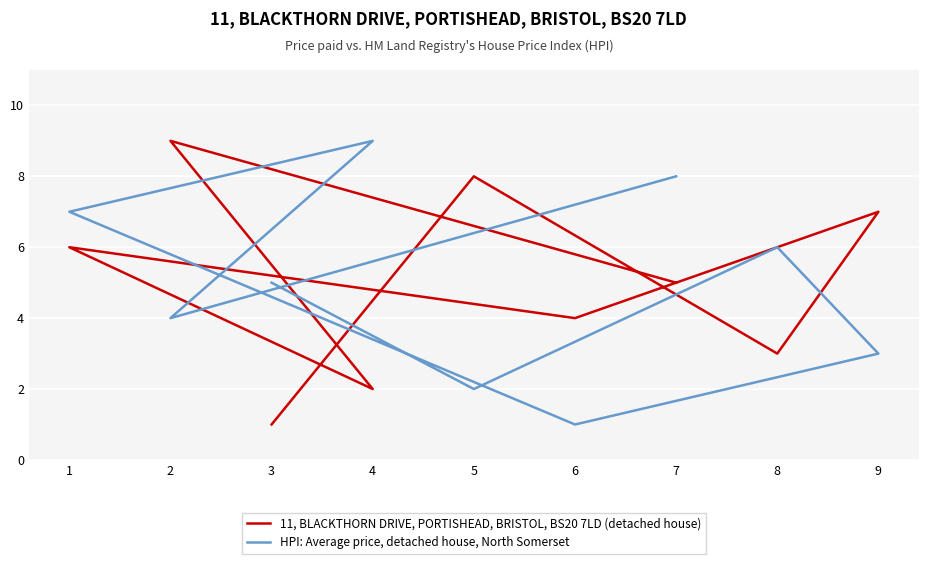

How many interior local peaks does the 11, BLACKTHORN DRIVE, PORTISHEAD, BRISTOL, BS20 7LD (detached house) series have?

4